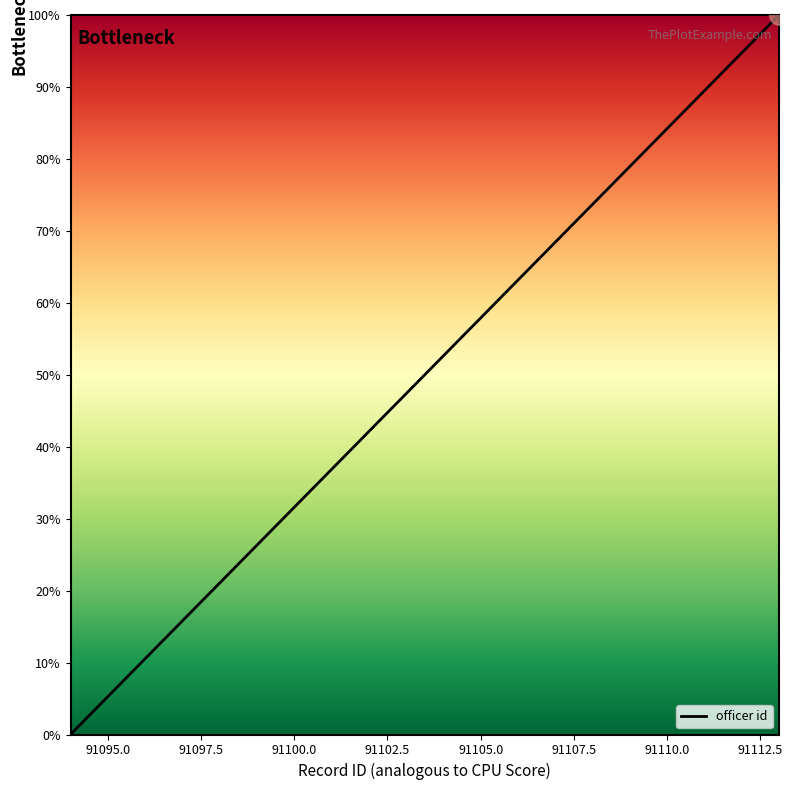

True or false: the data has more than 0 interior local peaks.

False